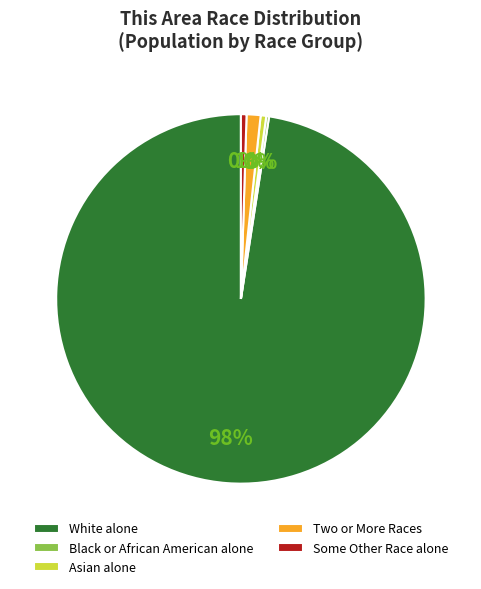

To the nearest percent, what portion does Two or More Races represent?

1%